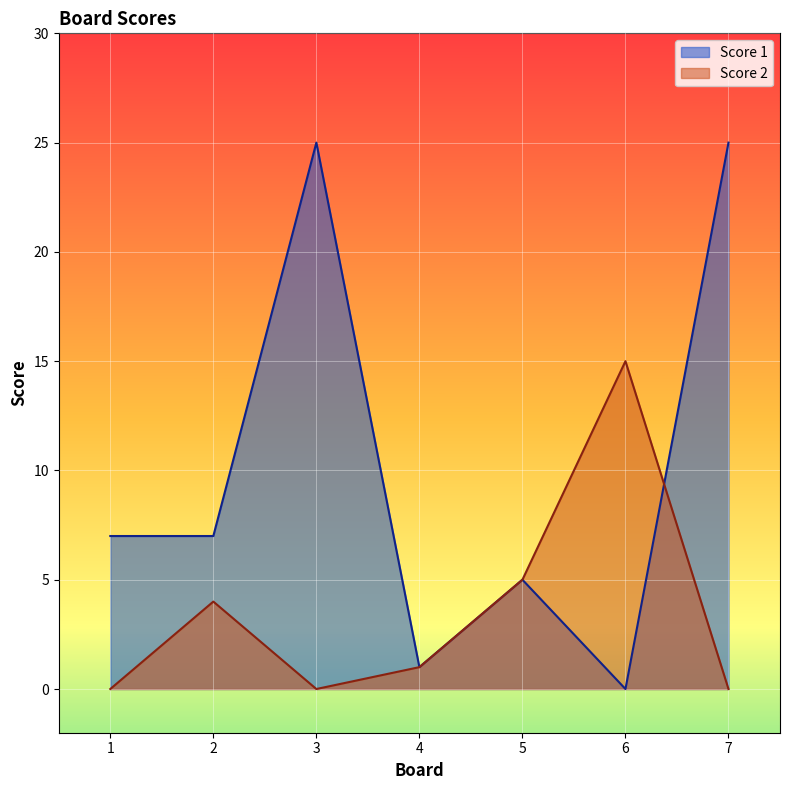

How many categories are shown in the chart?

7